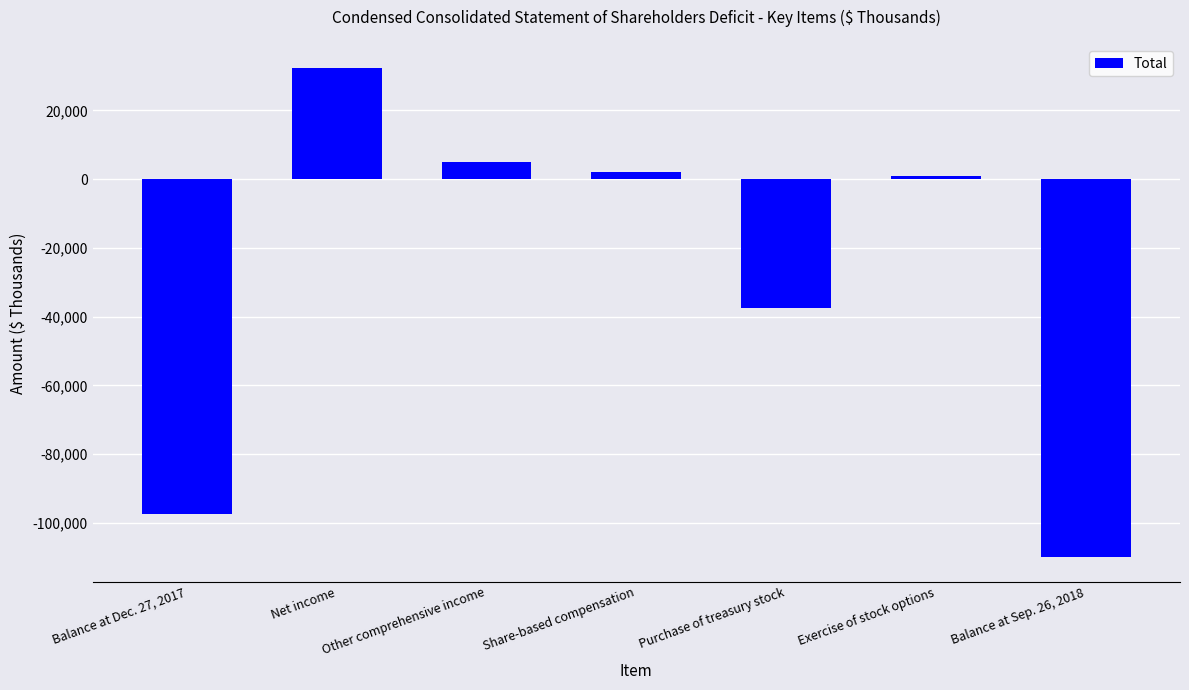

What is the sum of the values at Balance at Dec. 27, 2017 and Purchase of treasury stock?

-134767